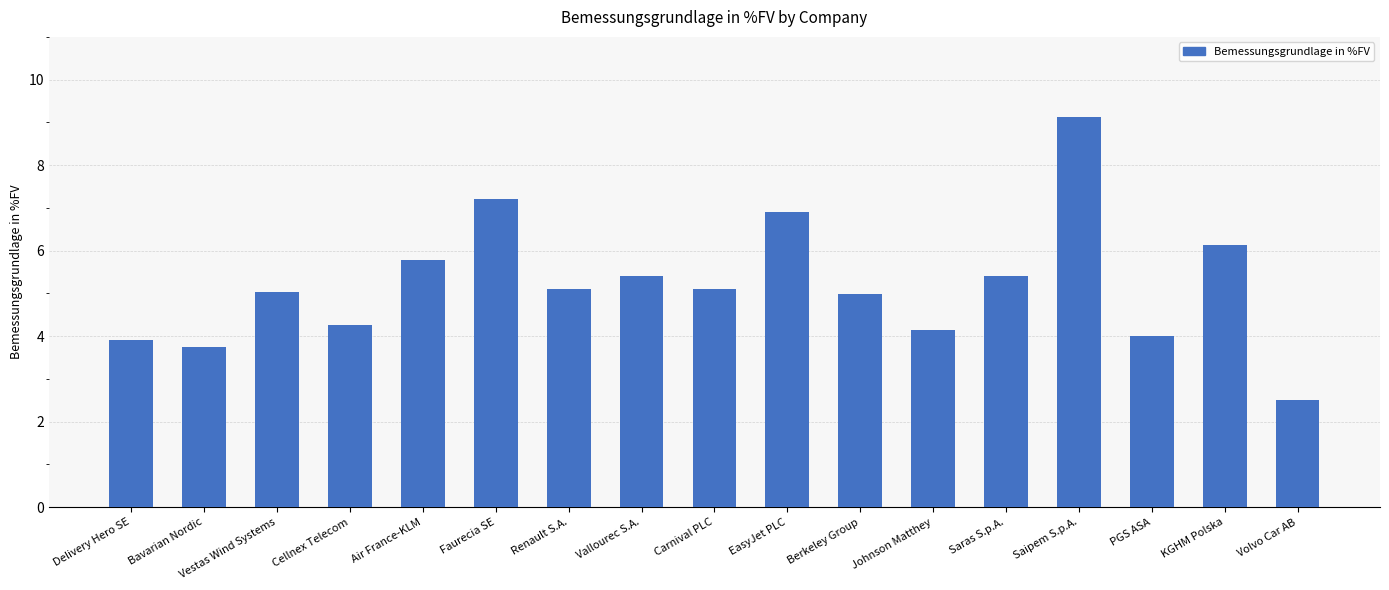

The value at Johnson Matthey is 6.8. True or false?

False